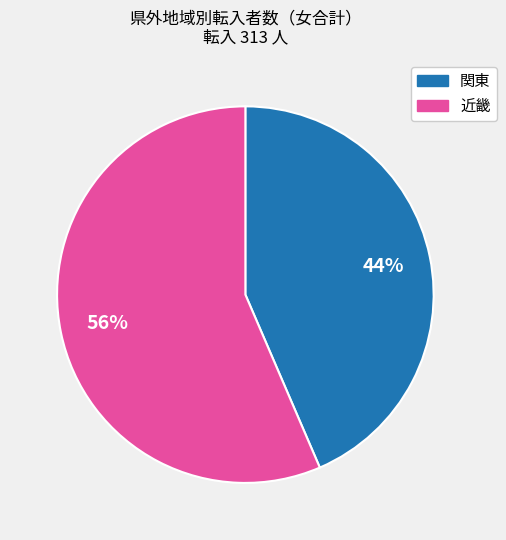

Is there any slice that represents more than half of the pie?

Yes